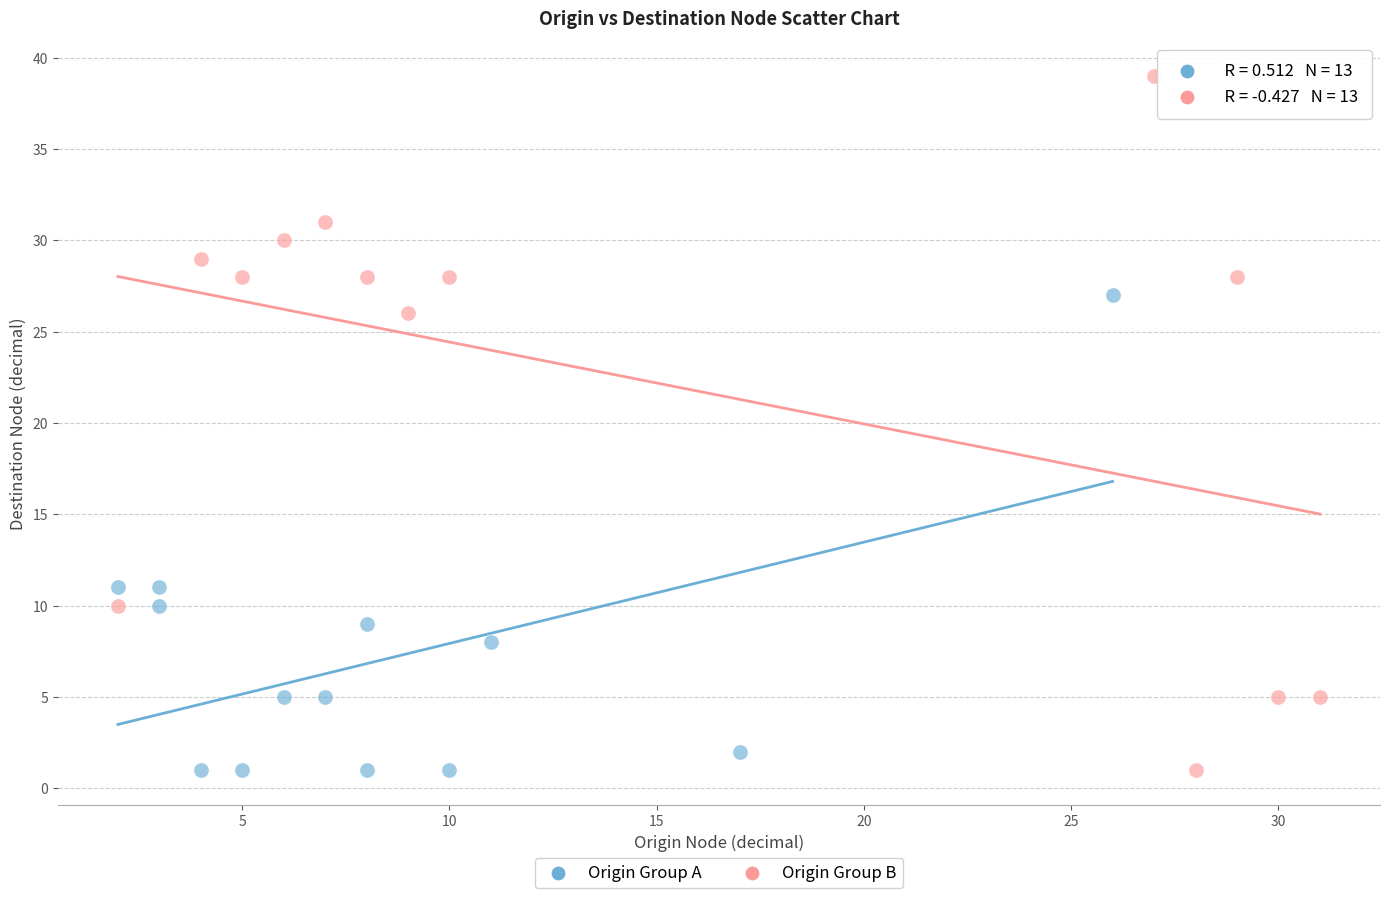

Which series reaches the maximum Y coordinate?

Origin Group B